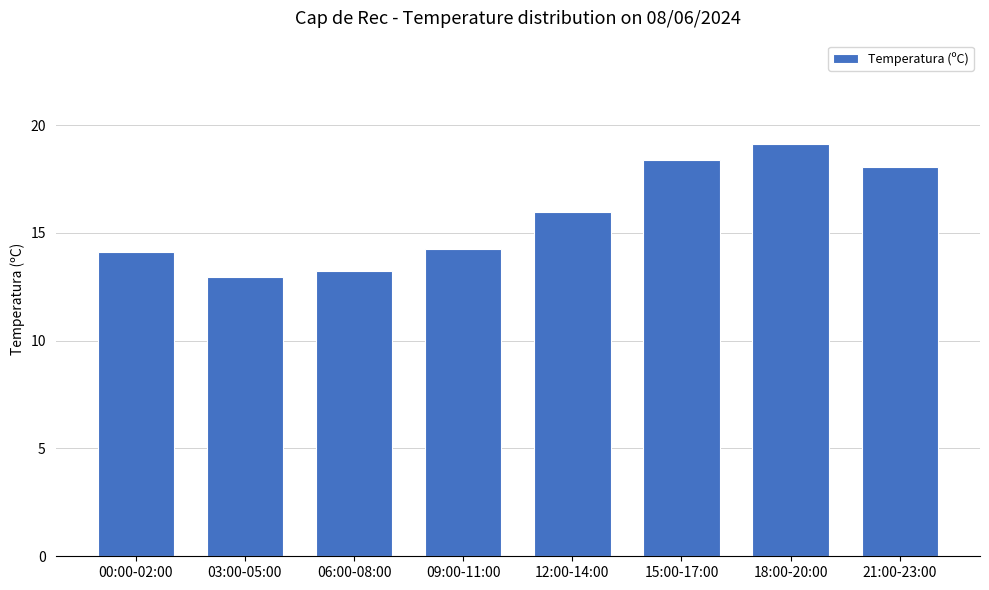

True or false: the data shows 13.2 at 06:00-08:00.

True